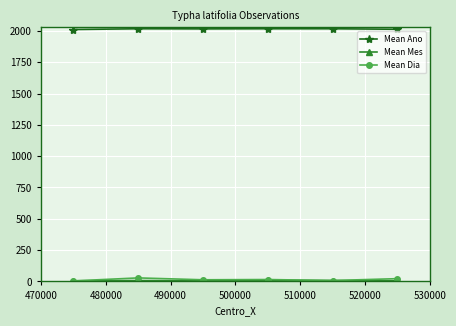

At how many categories does at least one series exceed 1509?

6